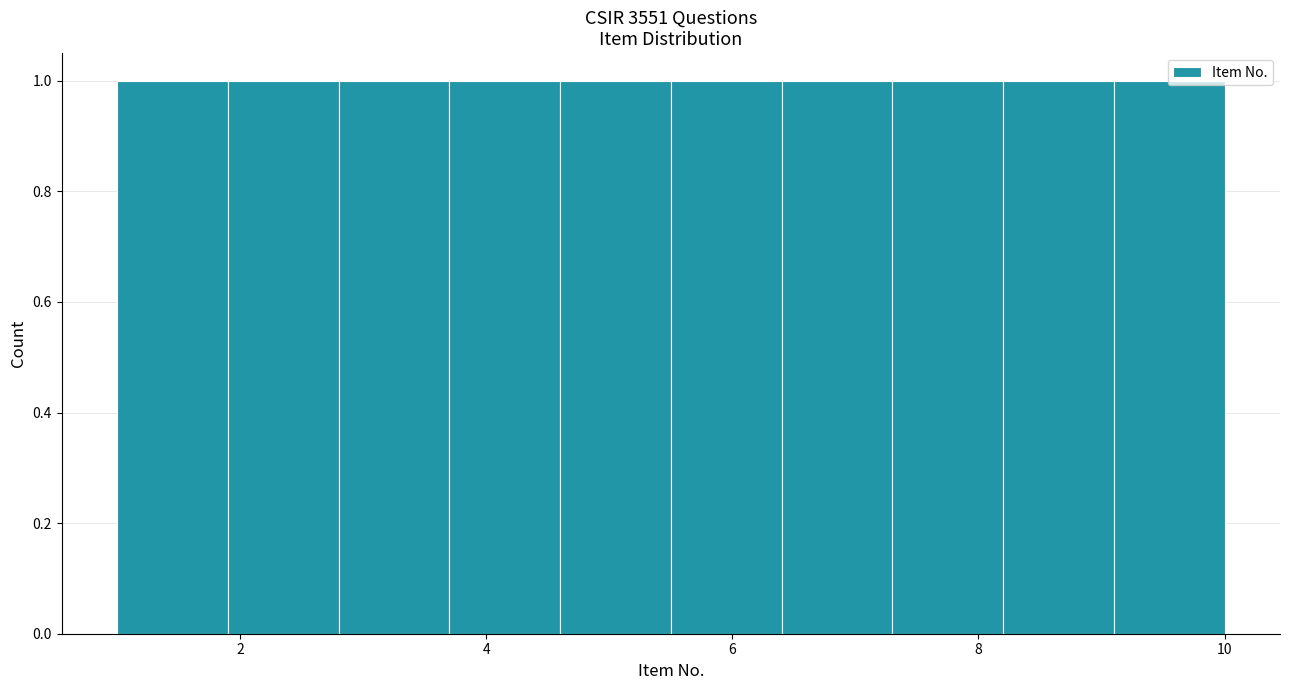

Reading left to right, list every bar in this chart as the range it spans on the x-axis followed by its height. Neither the bar edges nor the heights are printed on the chart, so give them approximately, as read against the axes.

1.0 to 1.9: 1
1.9 to 2.8: 1
2.8 to 3.7: 1
3.7 to 4.6: 1
4.6 to 5.5: 1
5.5 to 6.4: 1
6.4 to 7.3: 1
7.3 to 8.2: 1
8.2 to 9.1: 1
9.1 to 10.0: 1